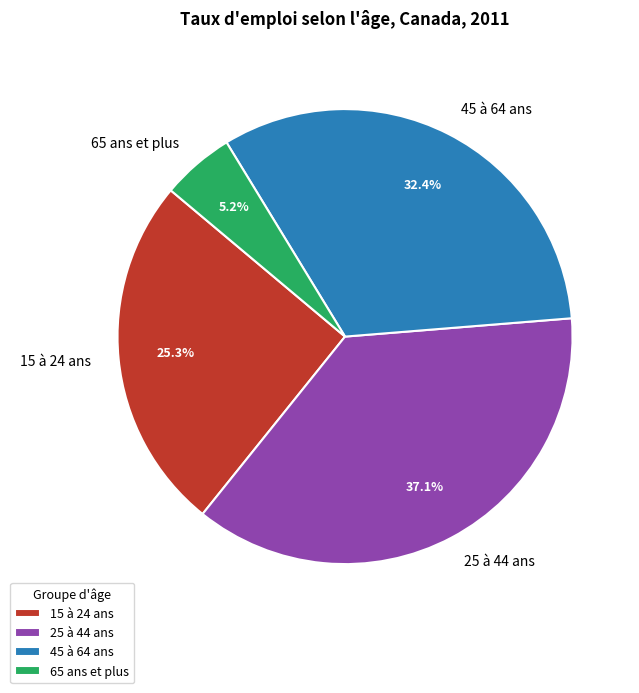

True or false: 25 à 44 ans accounts for 37% of the total.

True